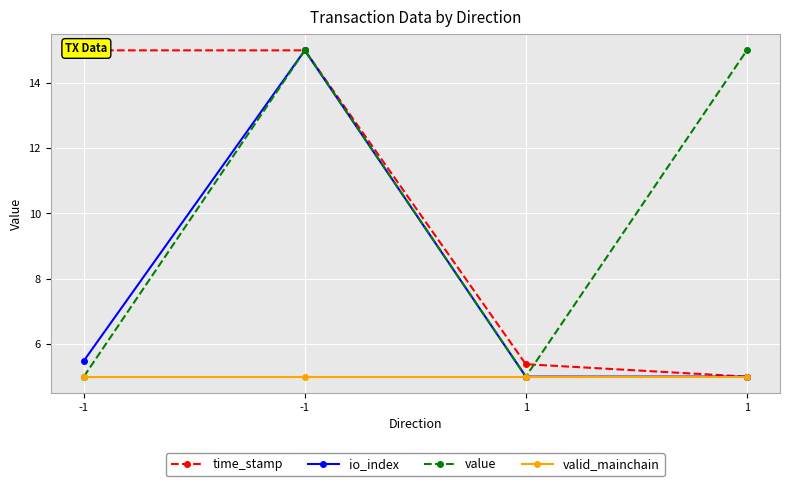

What is the sum of the valid_mainchain values at 1 and -1?

10.0